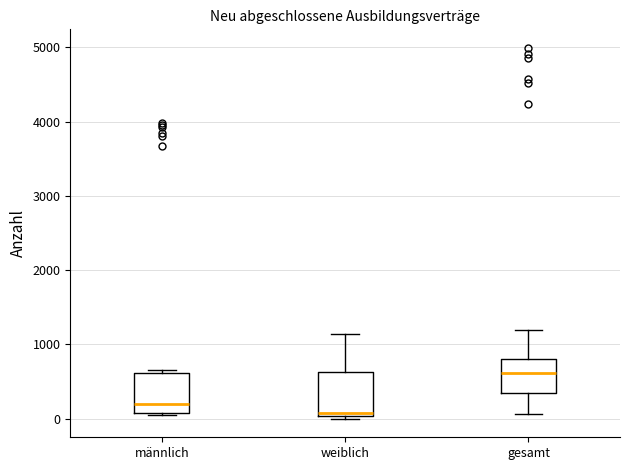

Which box has the lowest median line?

weiblich